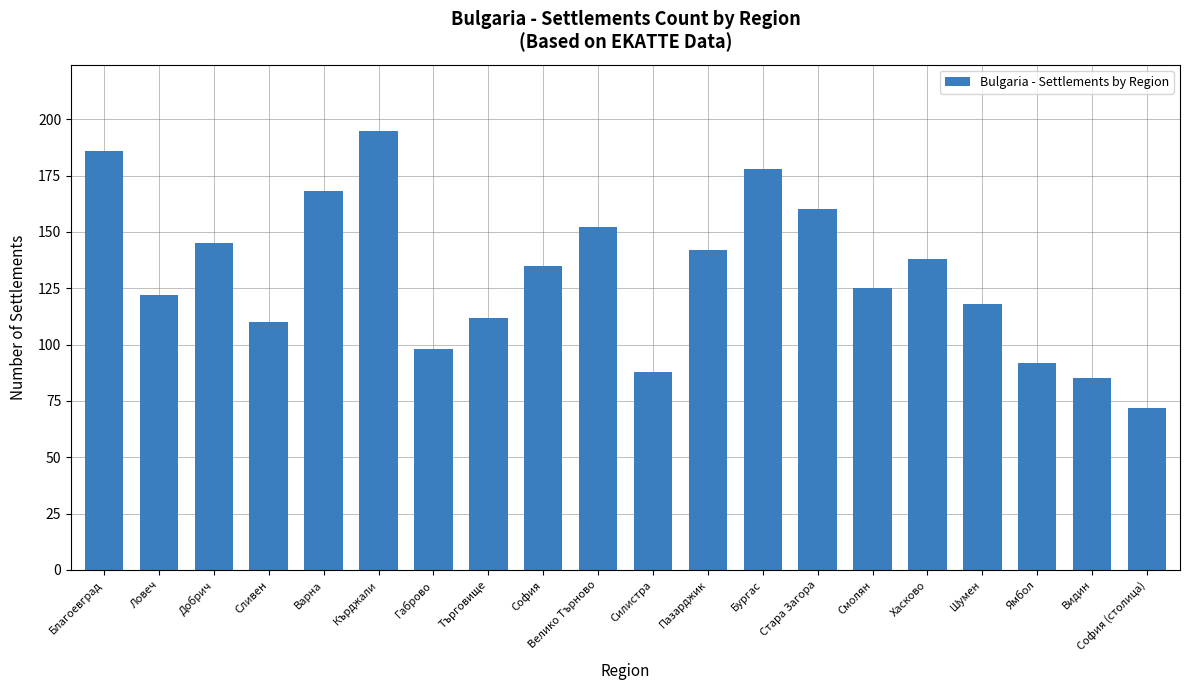

How many series are shown in this chart?

1